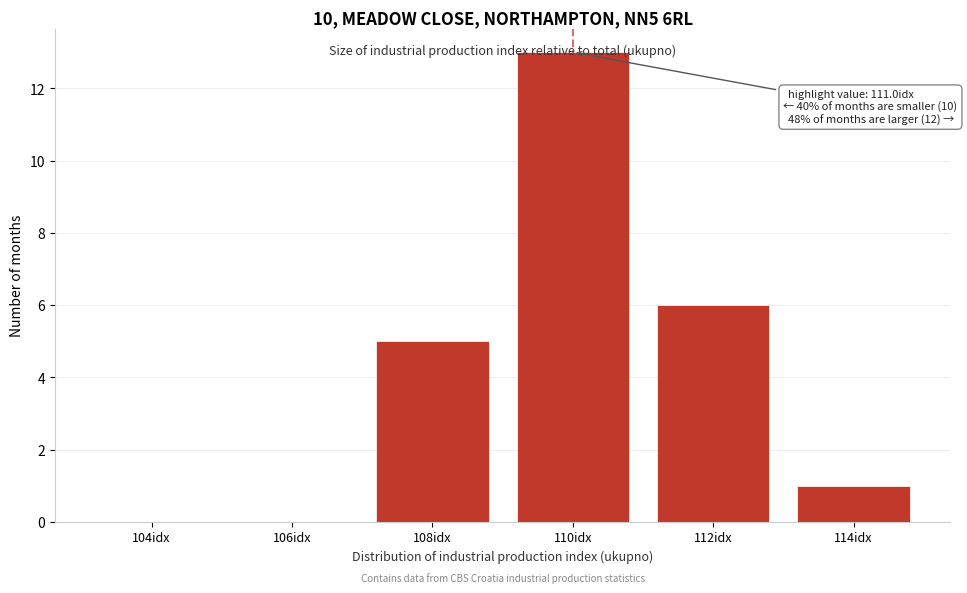

Is it true that the value at 110idx is 21?

False